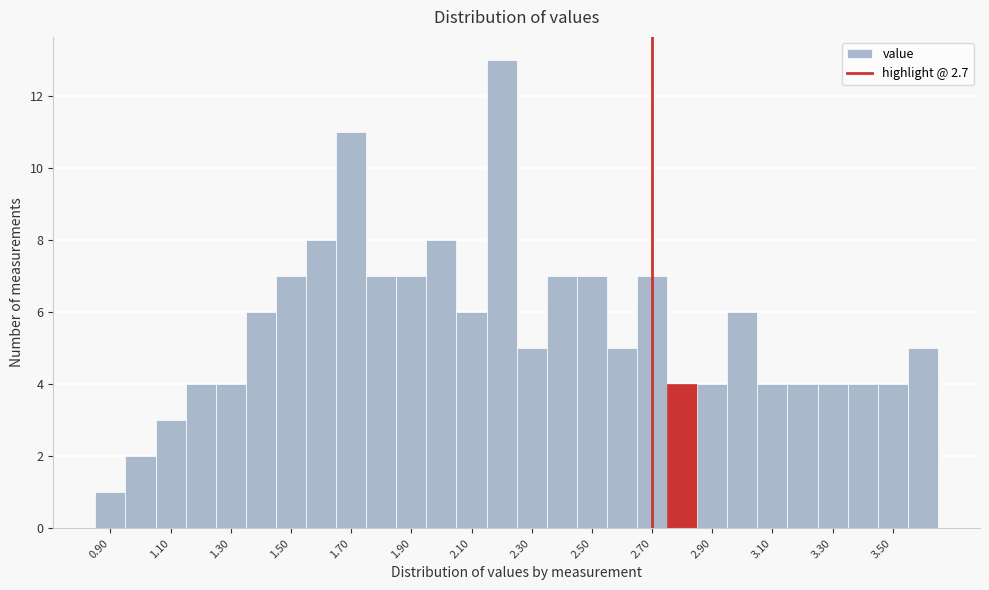

How tall is the bar that spans 1.95 to 2.05 on the x-axis? Neither the bar edges nor the heights are printed on the chart, so give them approximately, as read against the axes.

8